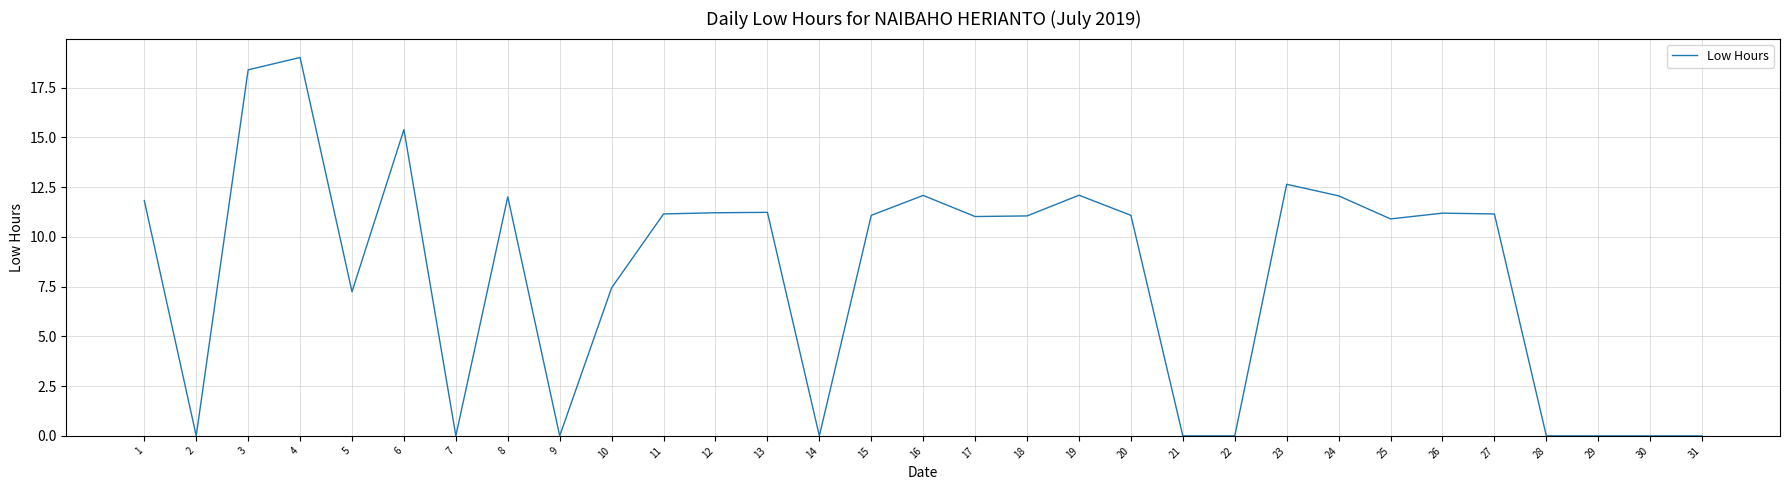

At which label is the value closest to 9?

10